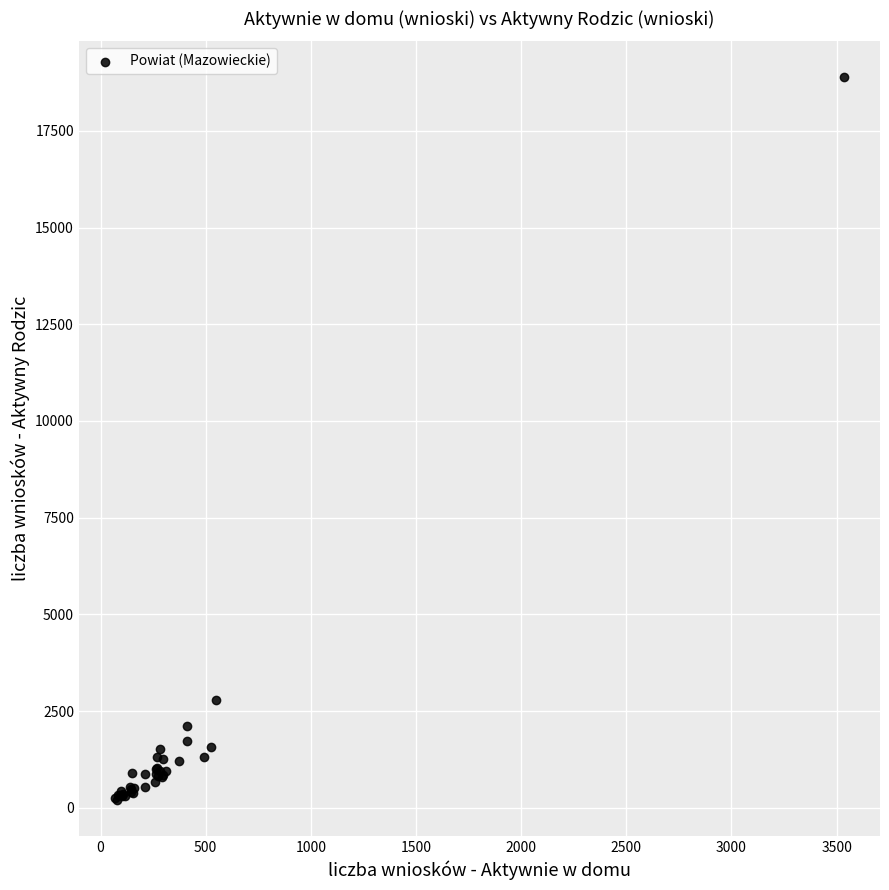

What Y value in the scatter plot is closest to 9542?

2775